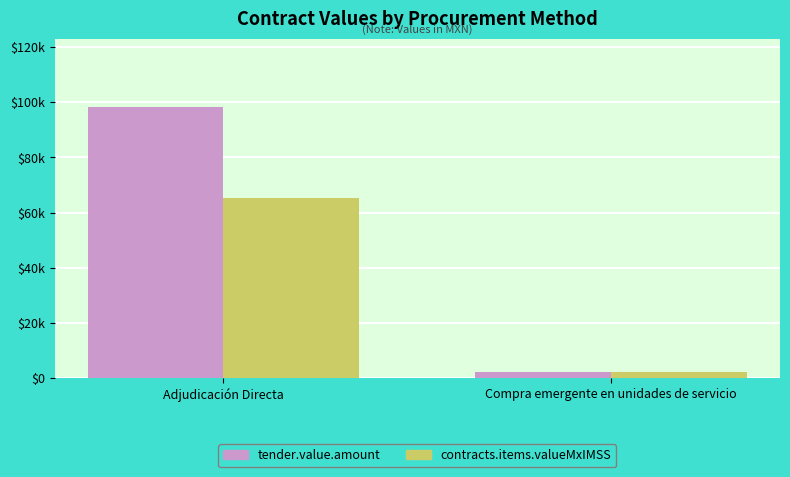

What is the label of the 1st bar from the left?

Adjudicación Directa